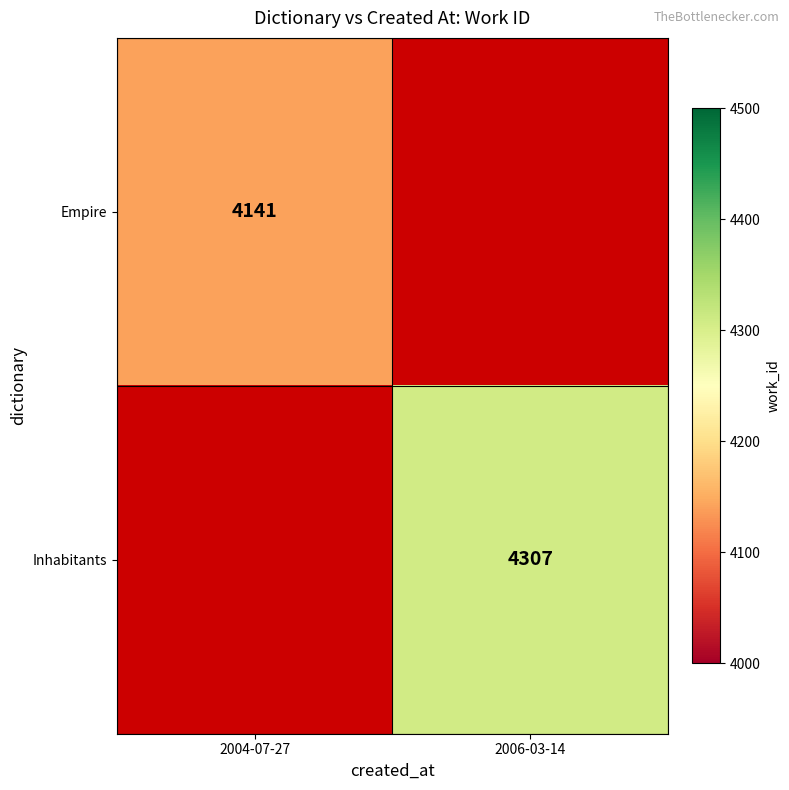

Is the value of Empire at 2004-07-27 greater than the value of Inhabitants at 2006-03-14?

No